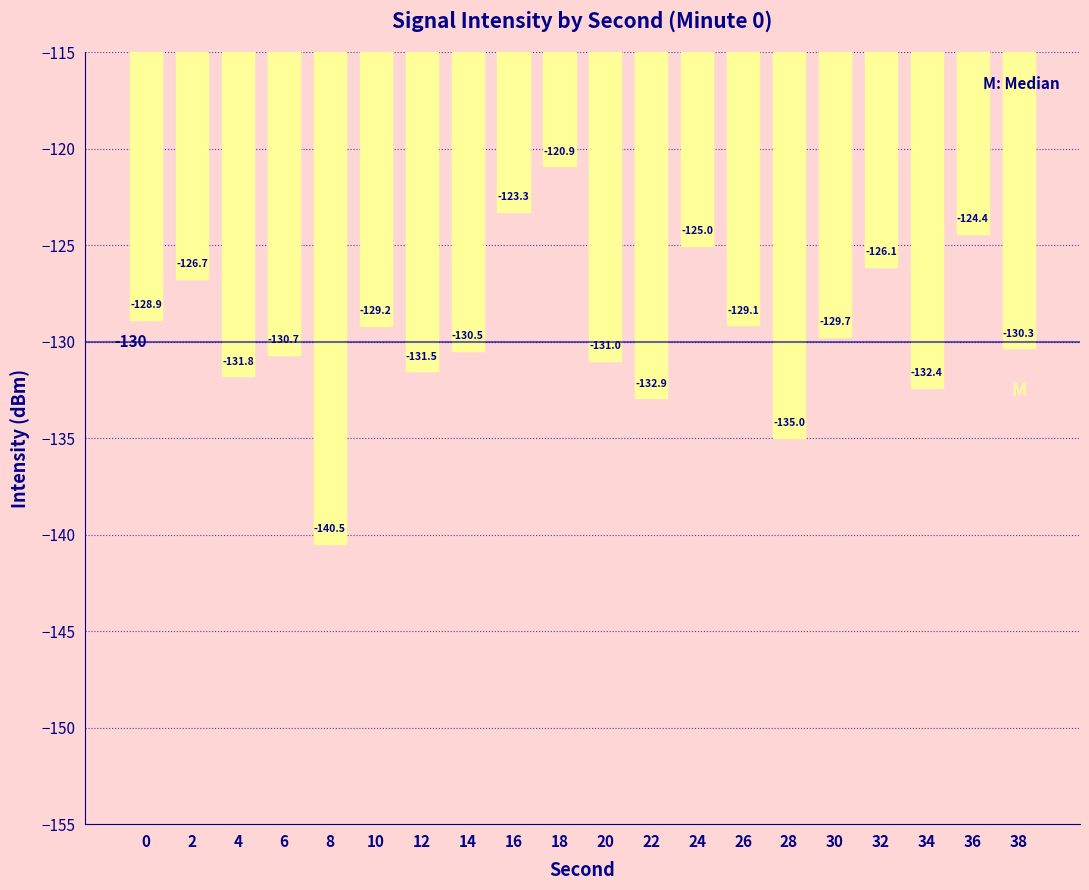

Is it true that the value at 28 is -40.2?

False